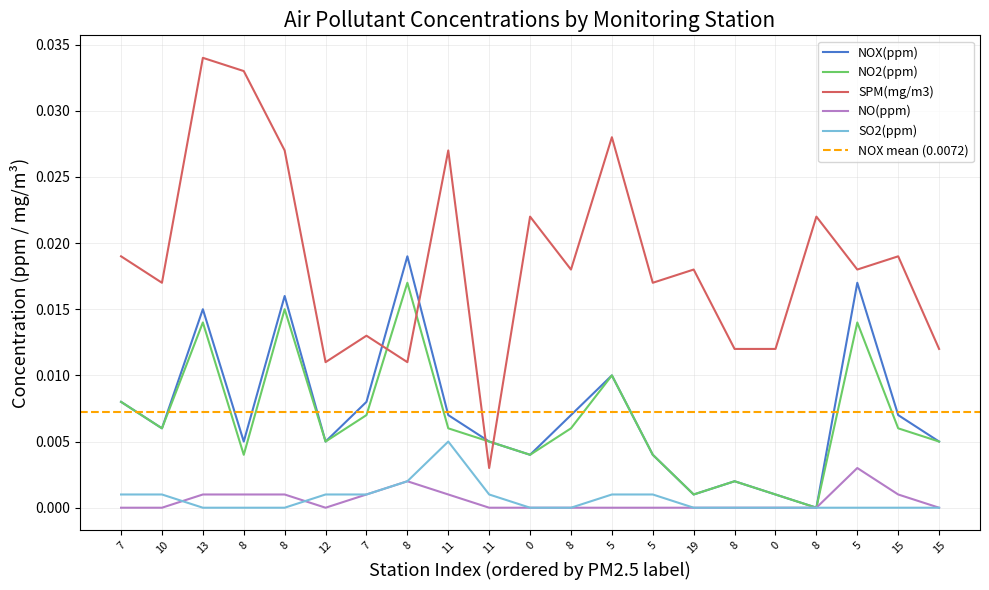

Which has a higher value, 5 or 5?

5